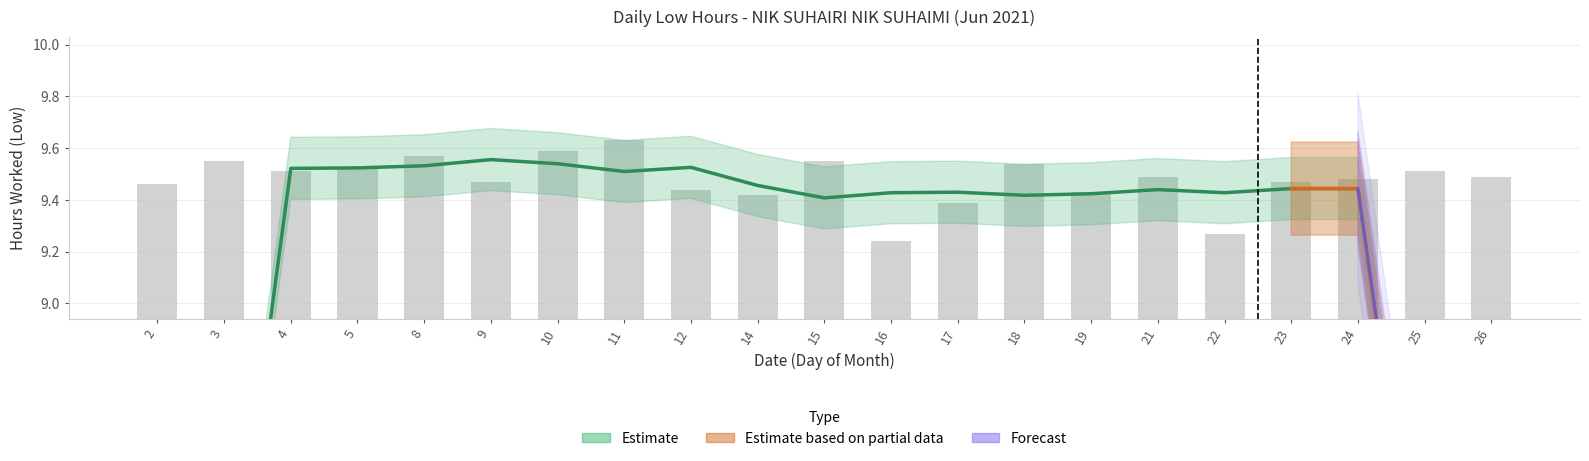

Does the chart contain any negative values?

No